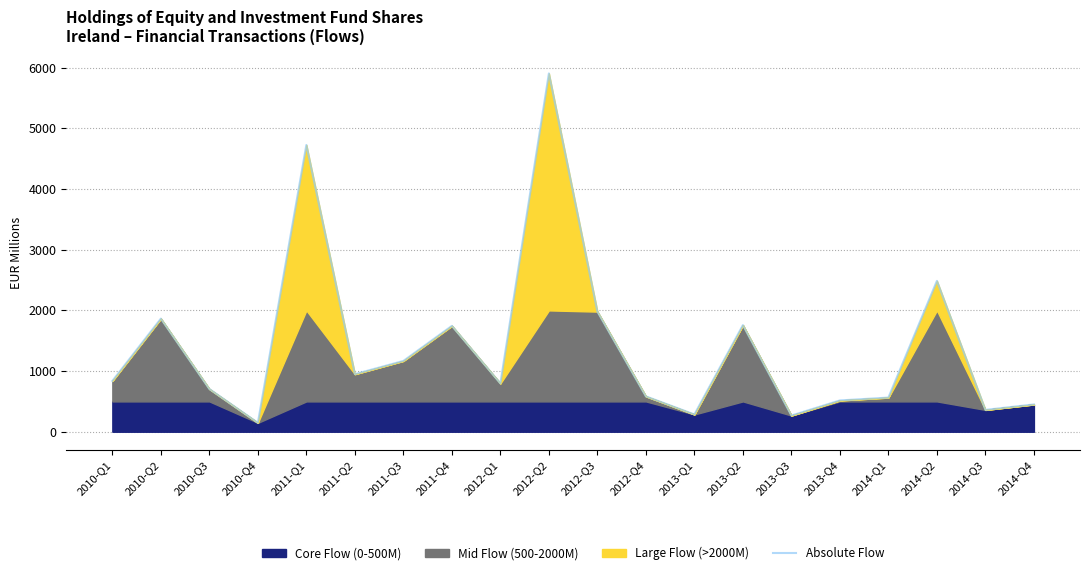

Reading left to right, transcribe all the data shown in this chart.

2010-Q1=837	2010-Q2=1864	2010-Q3=704	2010-Q4=147	2011-Q1=4727	2011-Q2=949	2011-Q3=1167	2011-Q4=1745	2012-Q1=796	2012-Q2=5906	2012-Q3=1980	2012-Q4=583	2013-Q1=285	2013-Q2=1757	2013-Q3=267	2013-Q4=516	2014-Q1=563	2014-Q2=2486	2014-Q3=360	2014-Q4=450